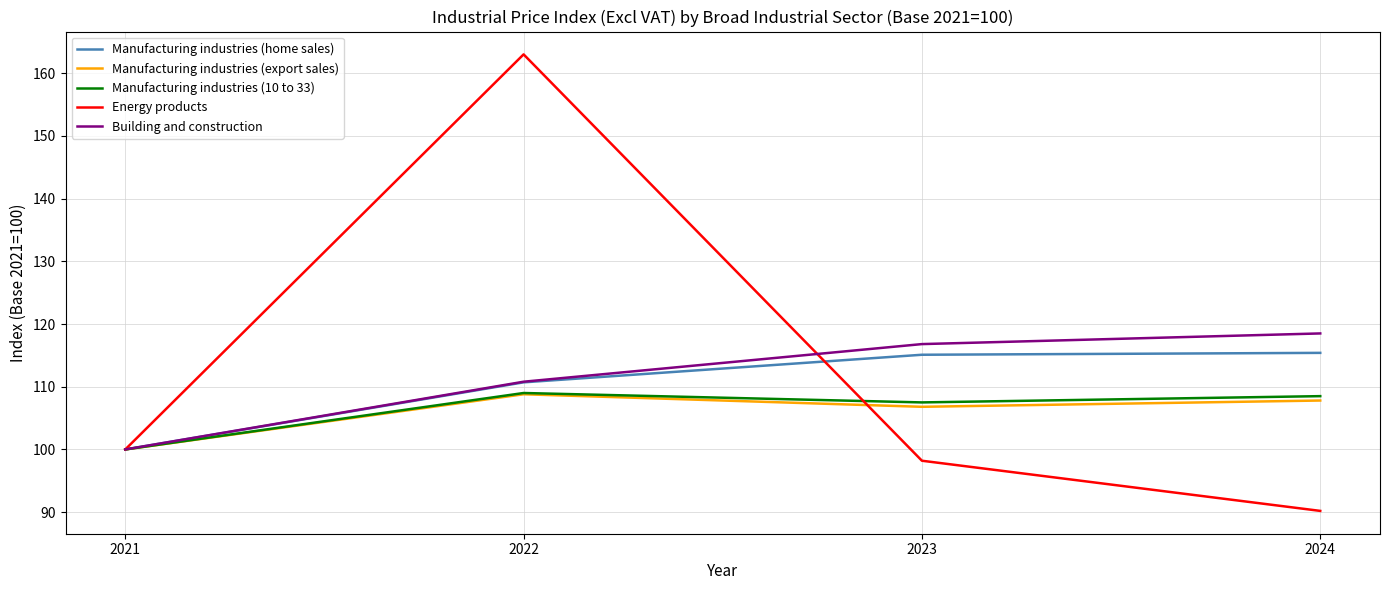

What is the total value across all series at 2023?

544.4